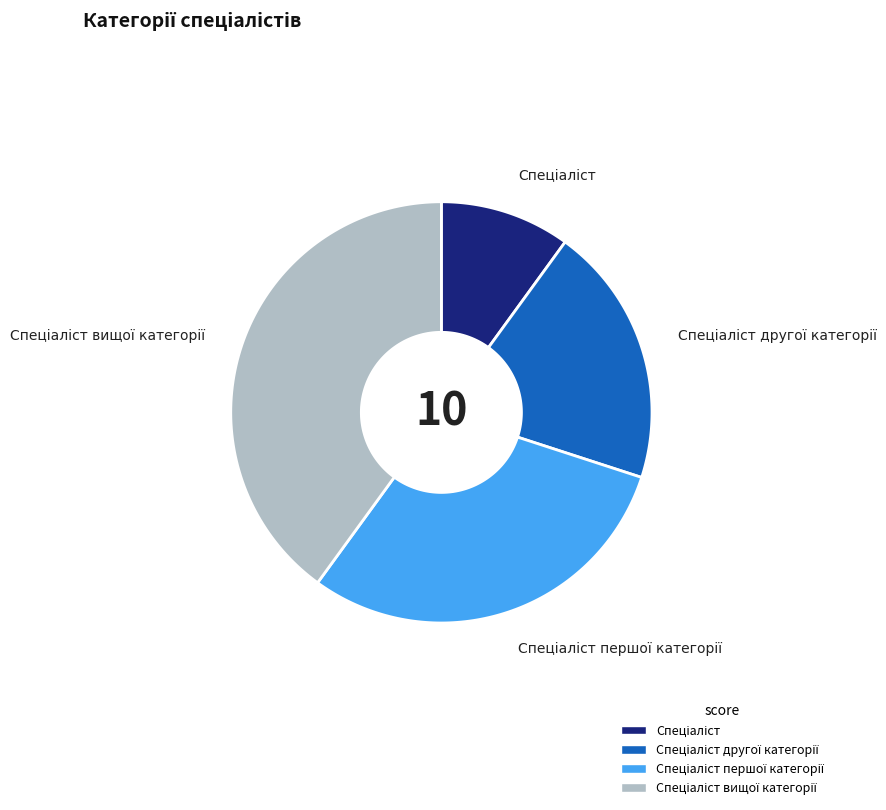

What is the total percentage of Спеціаліст другої категорії and Спеціаліст першої категорії?

50.0%